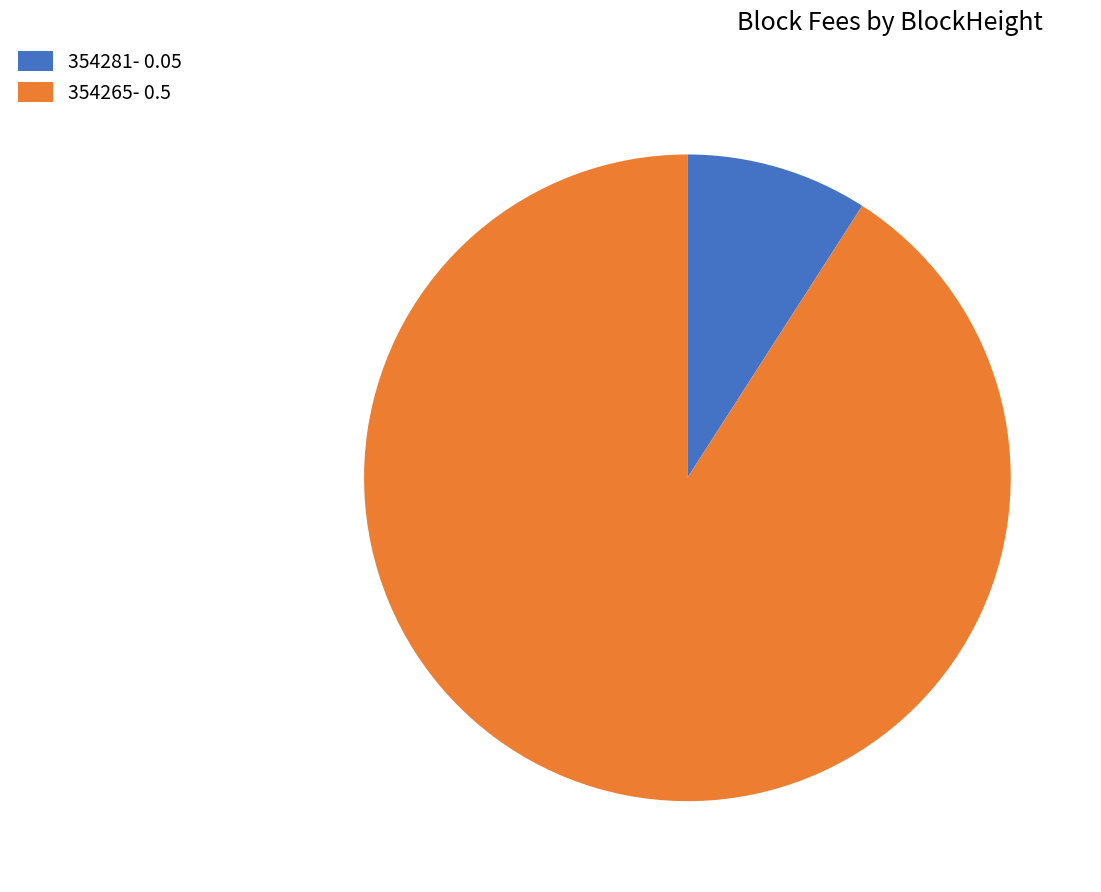

Which category has the smallest portion of the pie?

354281